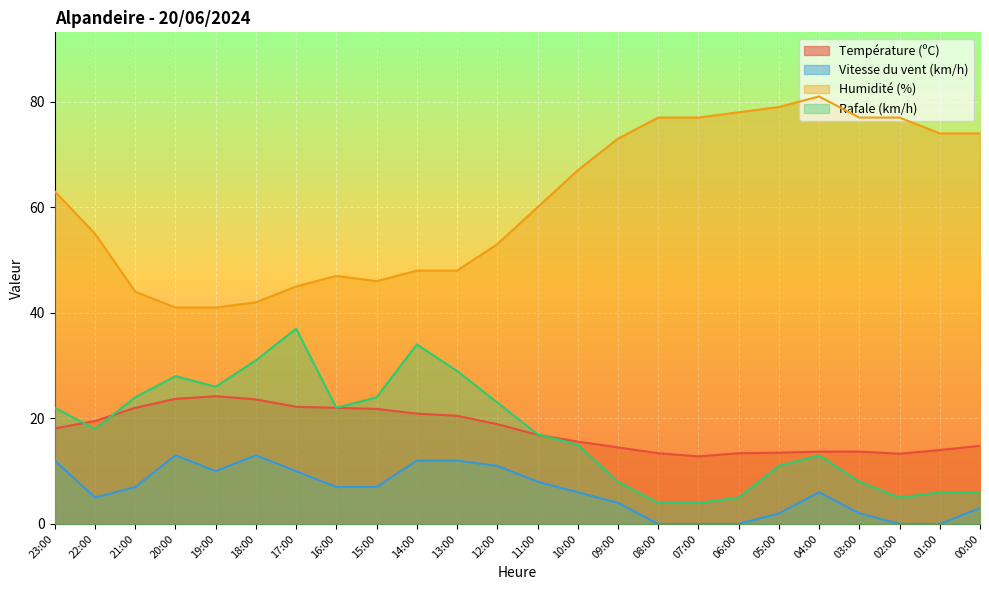

True or false: Vitesse du vent (km/h) has more than 1 interior local peaks.

True